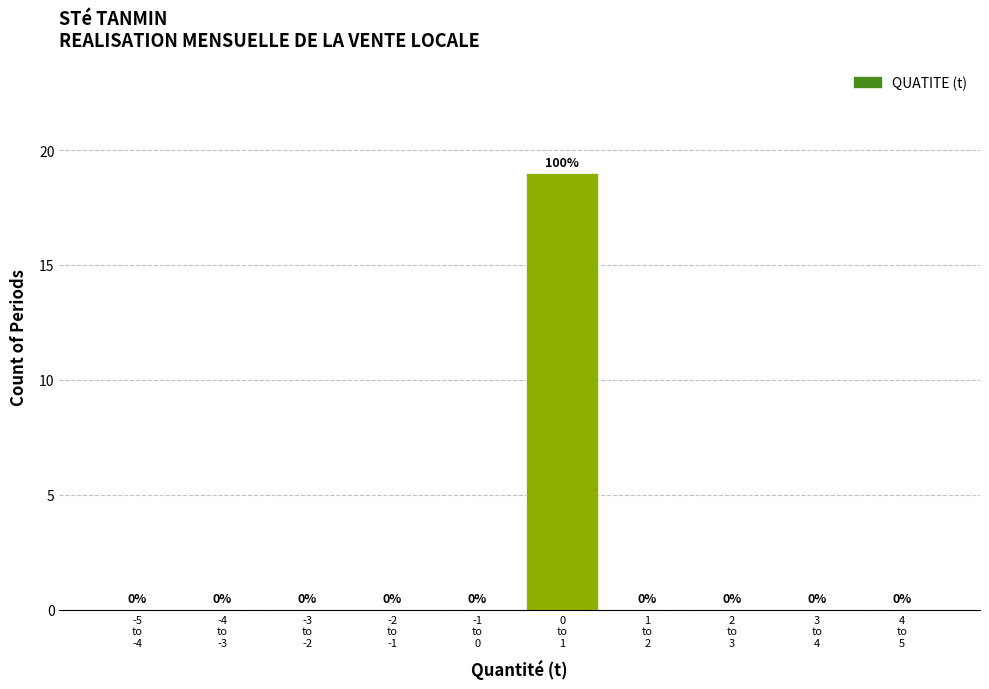

What is the maximum value shown in the chart?

19